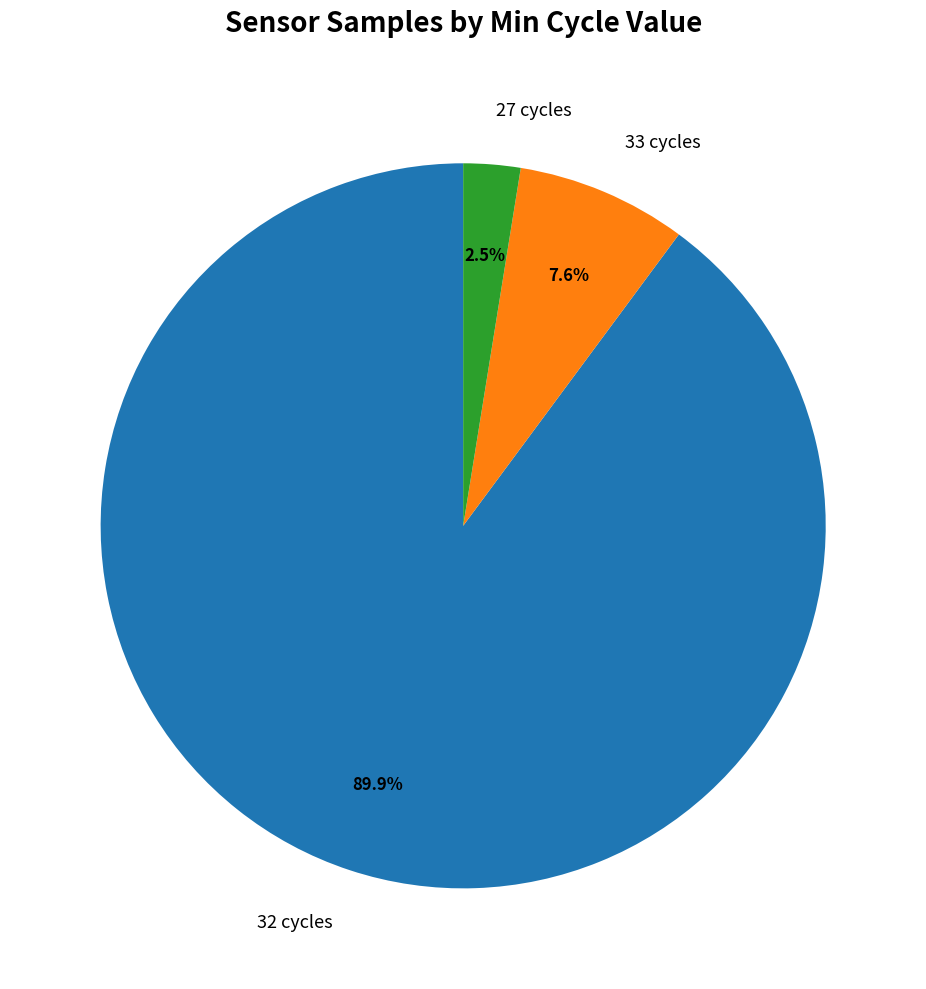

Is there any slice that represents more than half of the pie?

Yes